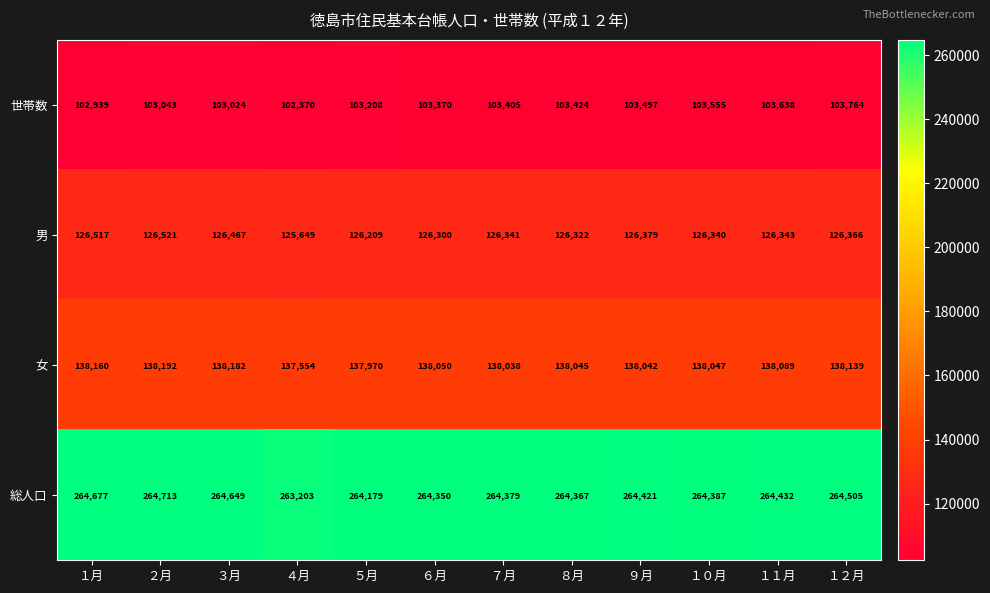

What is the total value across all series at １月?

632293